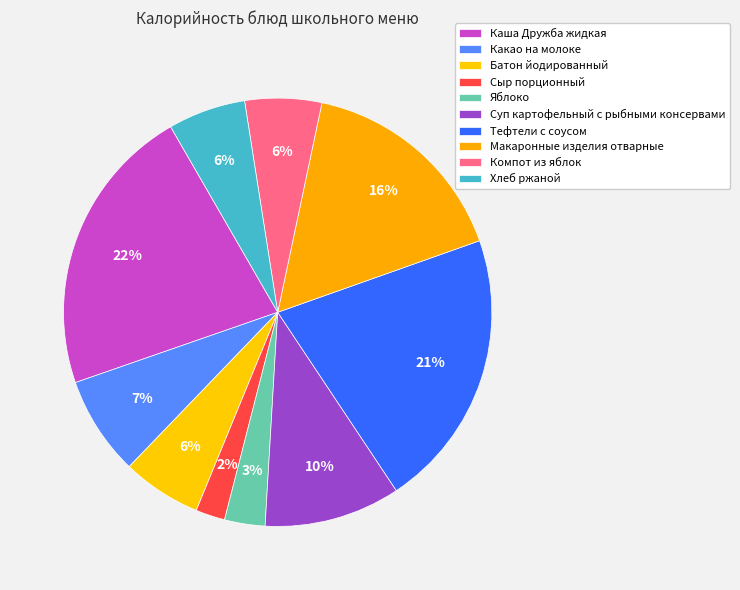

True or false: Каша Дружба жидкая accounts for 32% of the total.

False